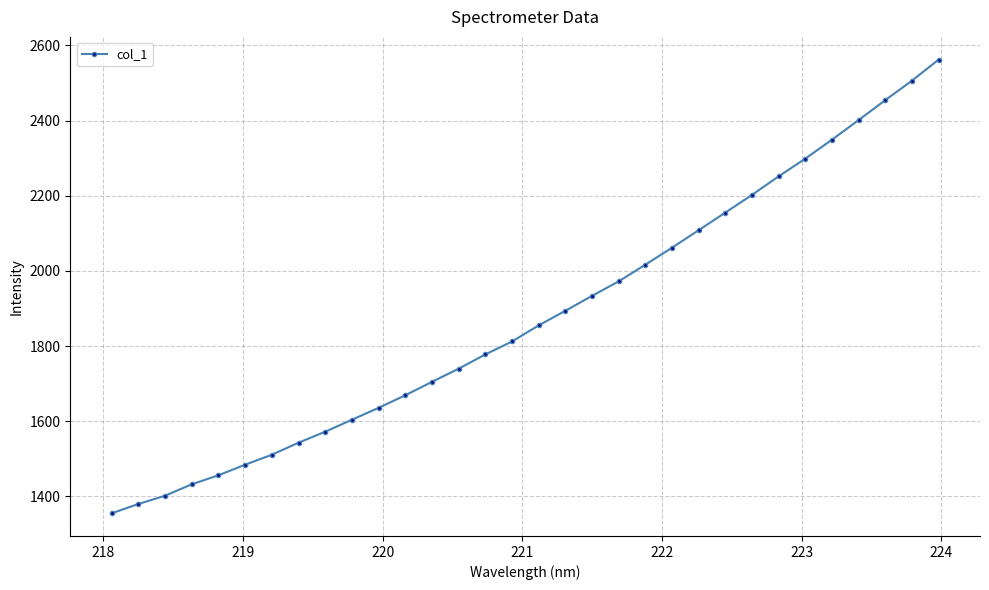

What is the value of the 29th point from the left?

2401.3